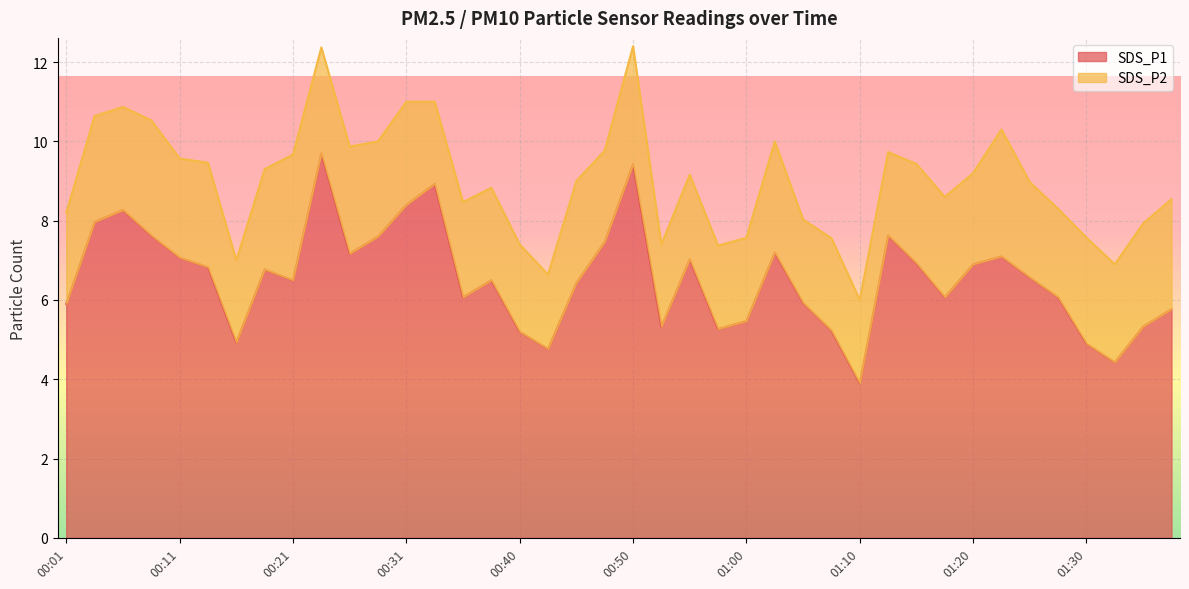

Rank the categories by value from highest to lowest.

00:23, 00:50, 00:33, 00:31, 00:06, 00:04, 00:08, 01:12, 00:28, 00:48, 01:02, 00:26, 01:23, 00:11, 00:55, 01:15, 01:20, 00:13, 00:18, 01:25, 00:21, 00:38, 00:45, 00:35, 01:18, 01:28, 01:05, 00:01, 01:37, 01:00, 00:53, 01:35, 00:58, 01:07, 00:40, 00:16, 01:30, 00:43, 01:33, 01:10